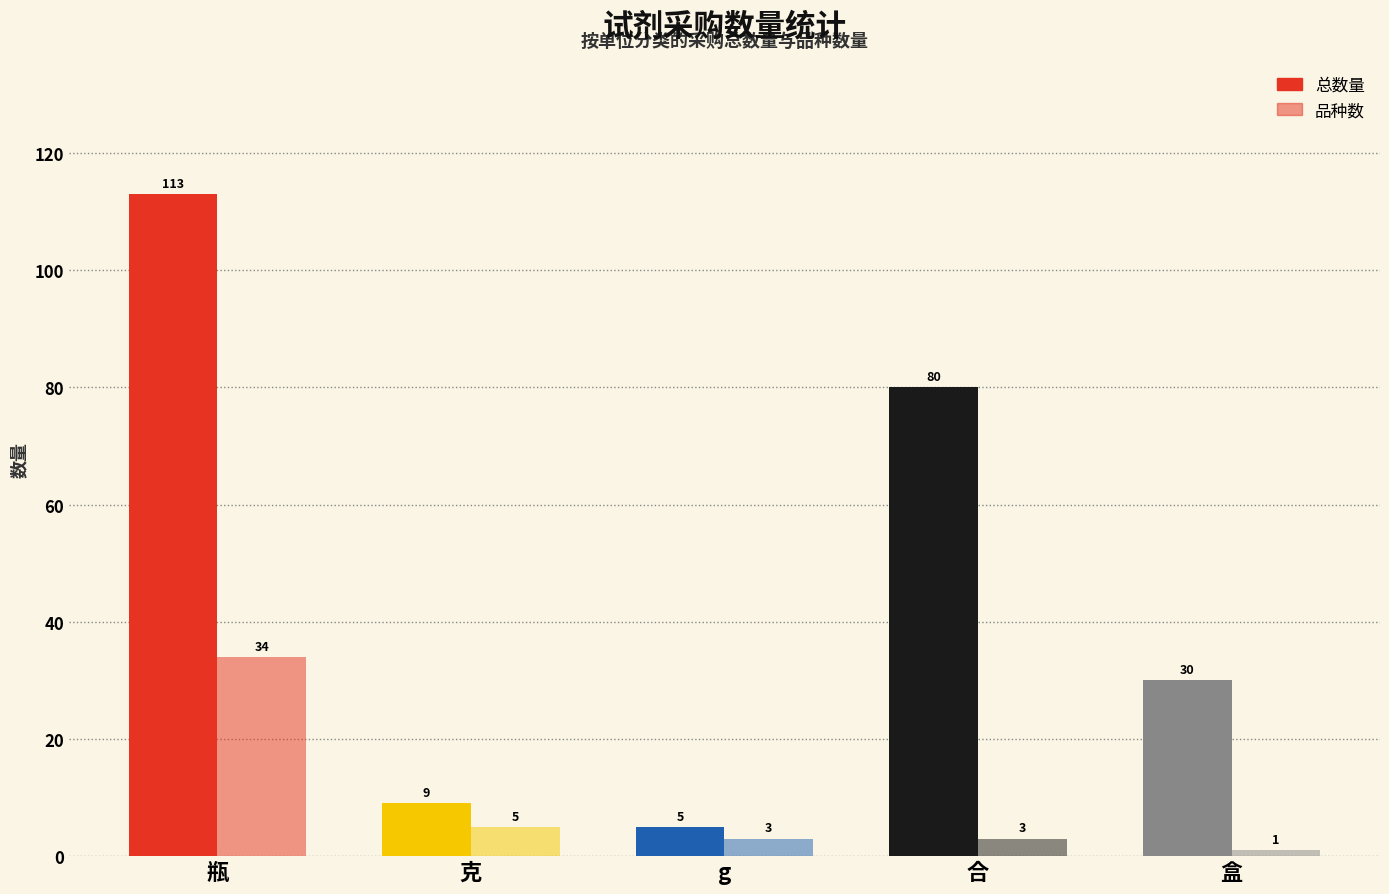

What is the value of the 品种数 bar at the 5th from the left?

1